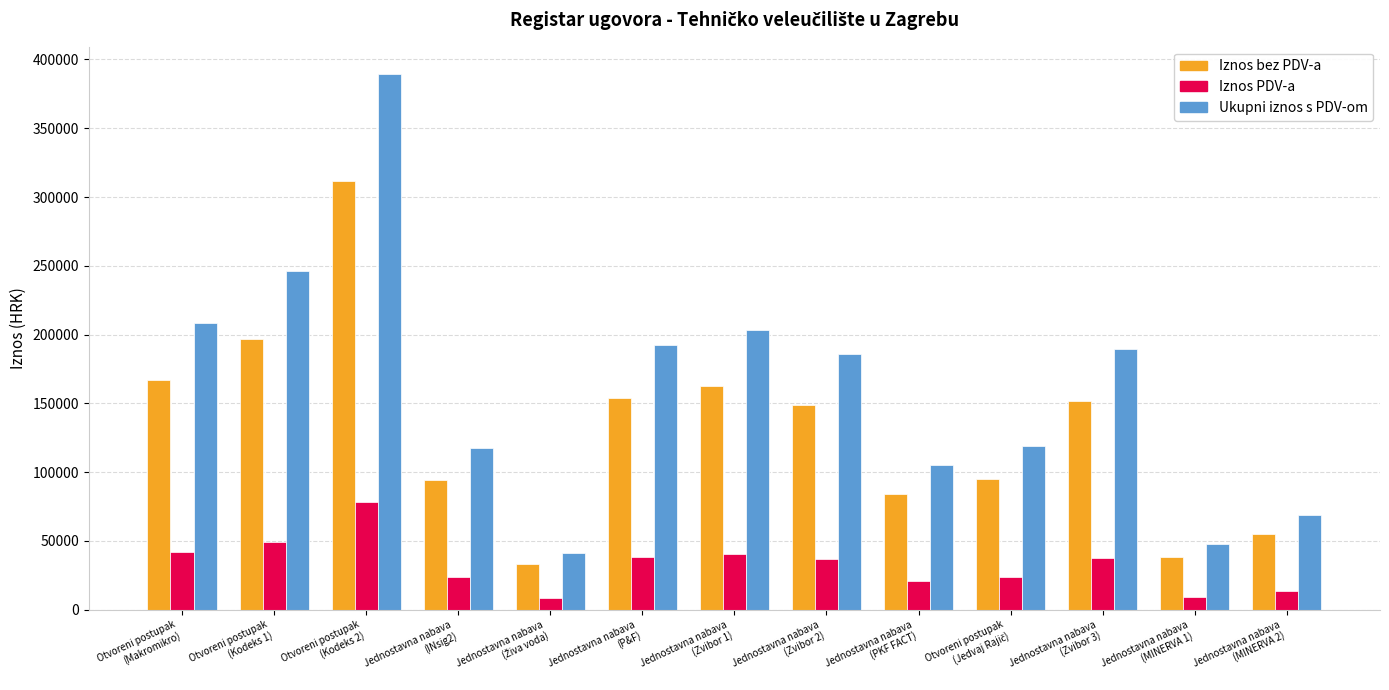

Rank the series by their average value, from lowest to highest.

Iznos PDV-a, Iznos bez PDV-a, Ukupni iznos s PDV-om